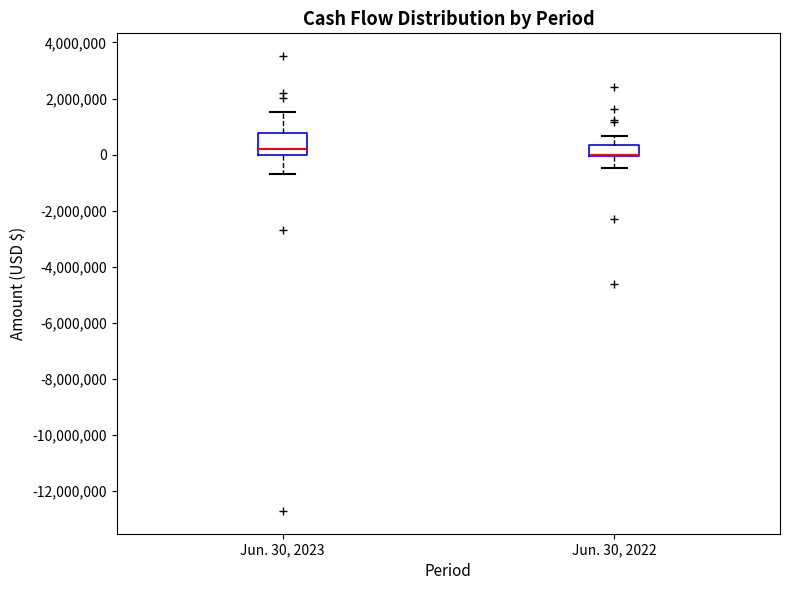

Reading left to right, transcribe this box plot: for each box, give where its median line is, the range the box spans, and where its two whiskers end, as read against the y-axis. The values are not printed on the chart, so give them approximately, as read against the axis.

Jun. 30, 2023: median 200000, box 0 to 800000, whiskers -600000 to 1600000
Jun. 30, 2022: median 0 (drawn on the box's lower edge), box 0 to 400000, whiskers -400000 to 600000